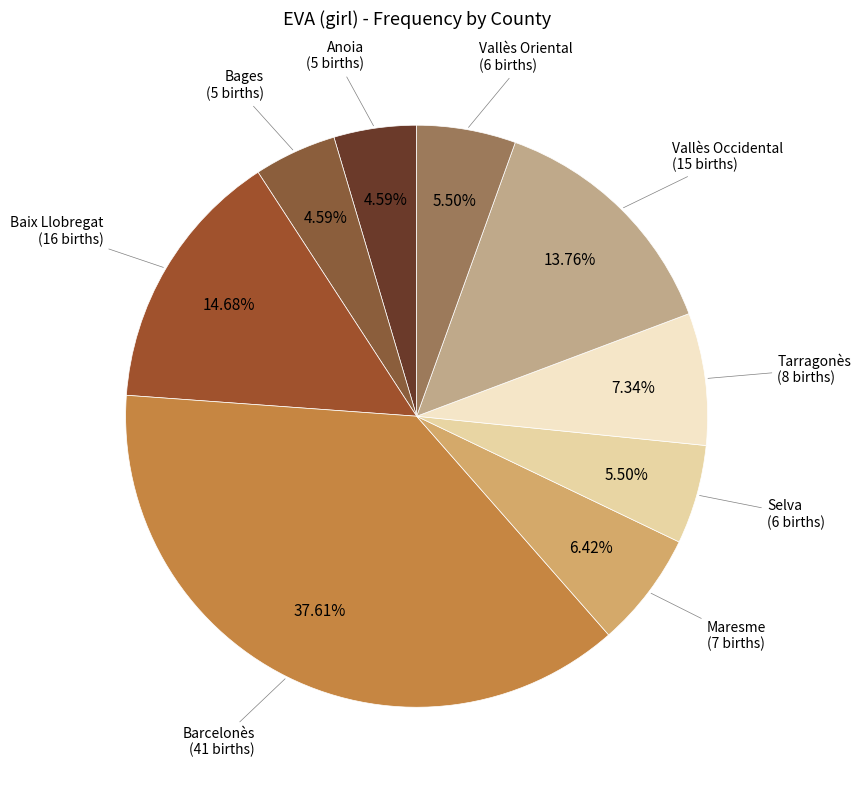

To the nearest percent, what portion does Barcelonès represent?

38%